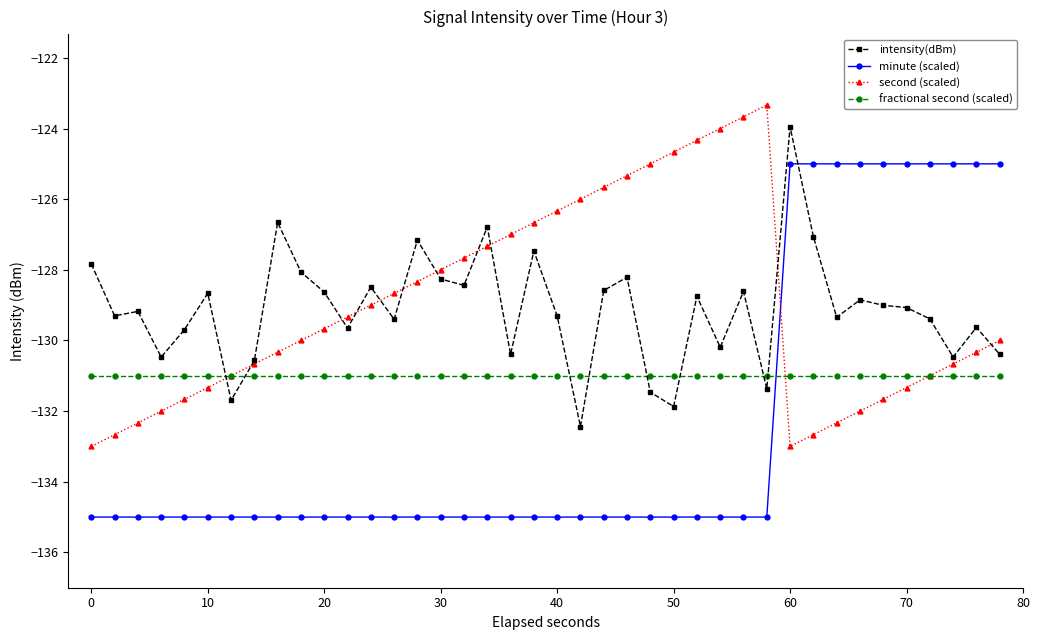

How many intersections are there between fractional second (scaled) and minute (scaled)?

1